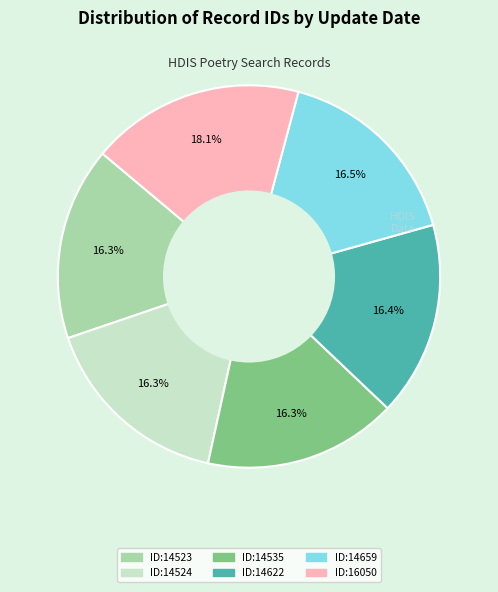

Does any single category account for the majority?

No